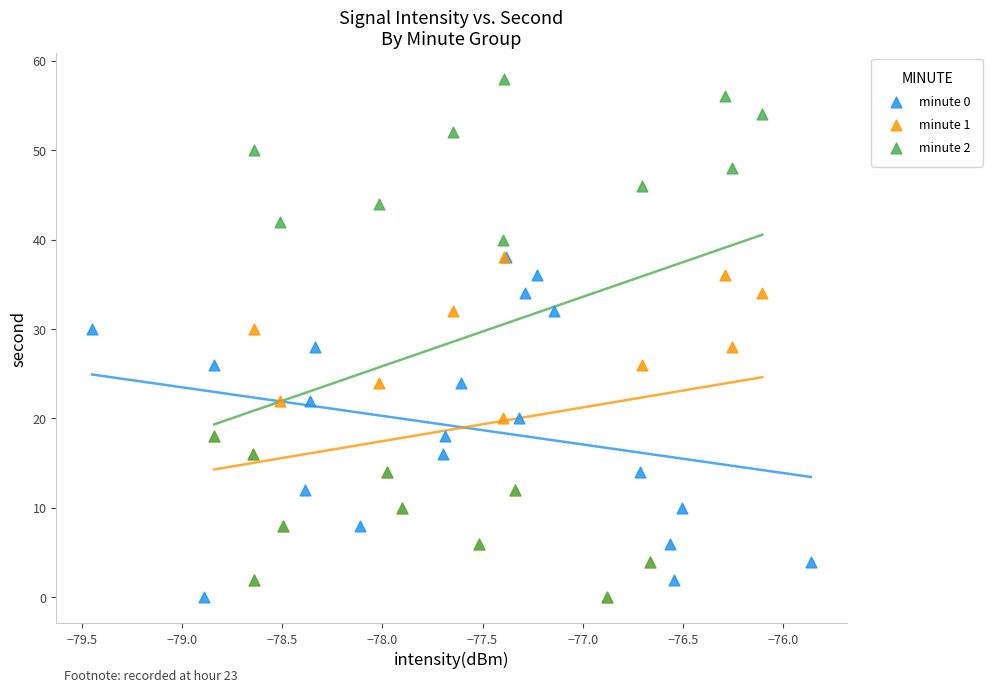

Which series has the widest spread of Y values?

minute 2